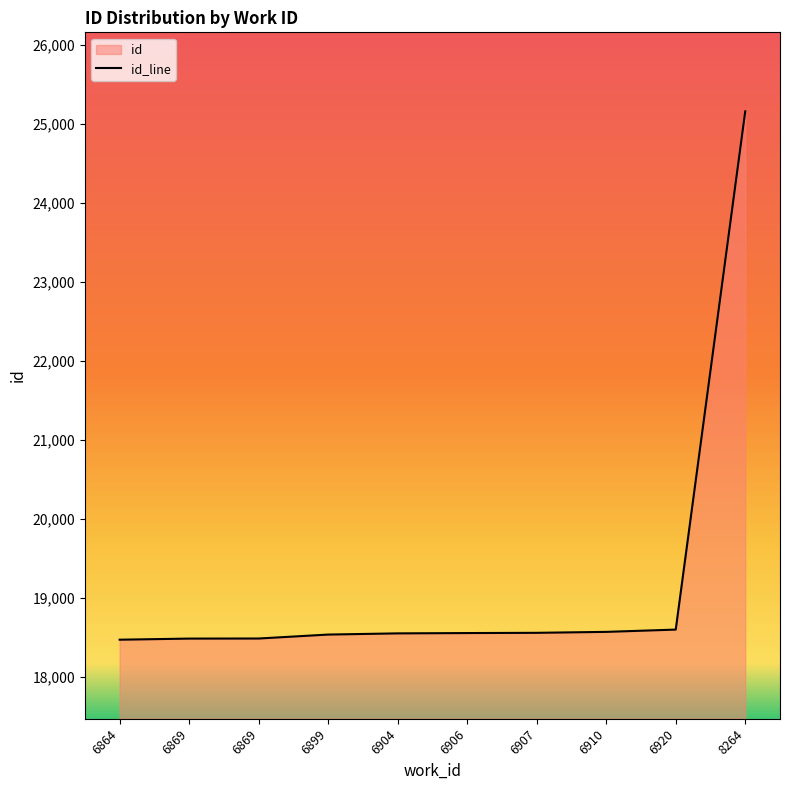

List the labels in order of value, smallest first.

6864, 6869, 6869, 6899, 6904, 6906, 6907, 6910, 6920, 8264